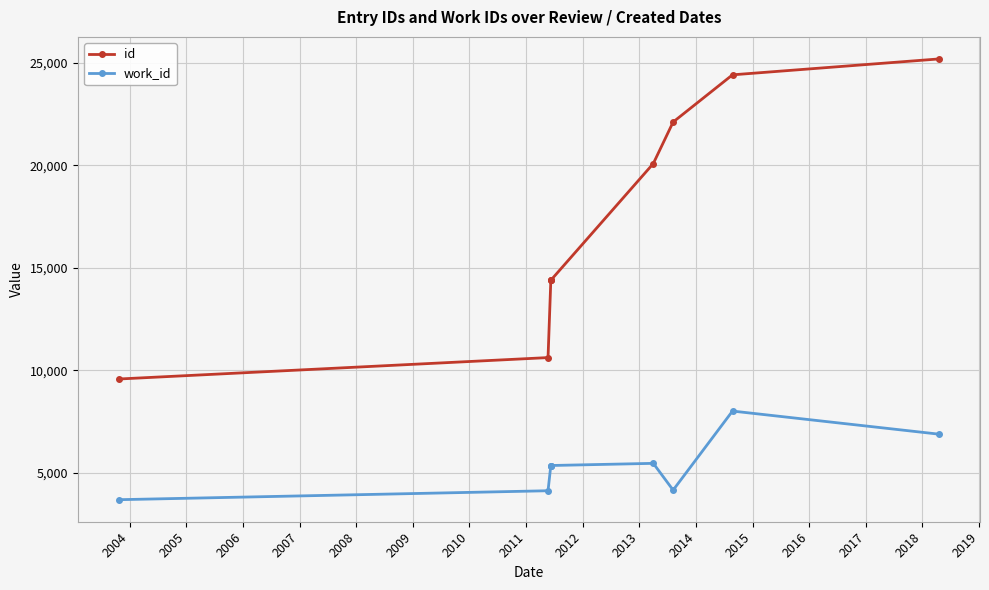

True or false: id and work_id intersect in this chart.

False